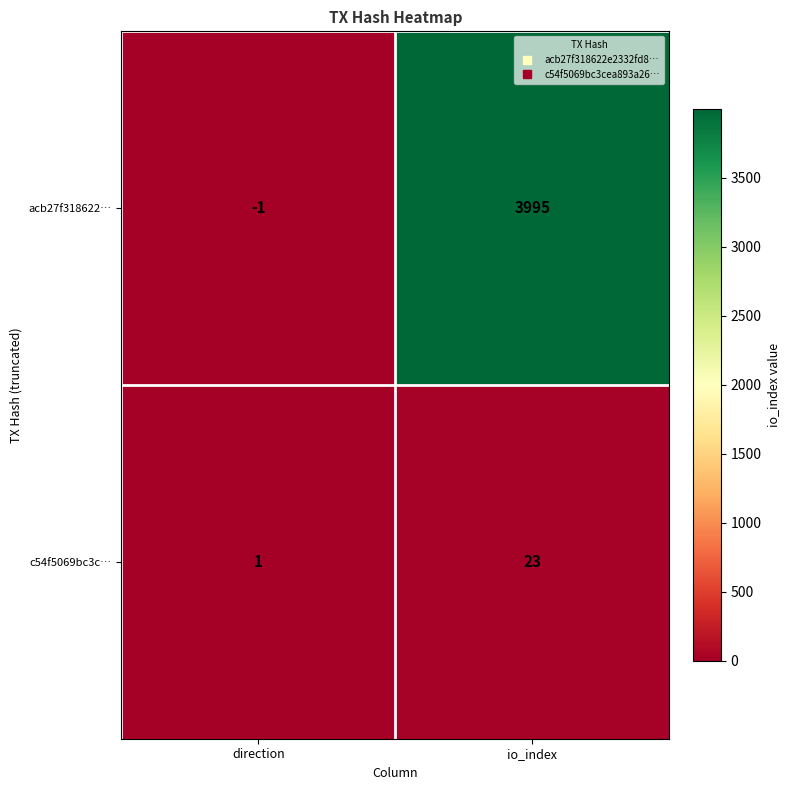

Which series has the largest range (max minus min)?

acb27f318622…